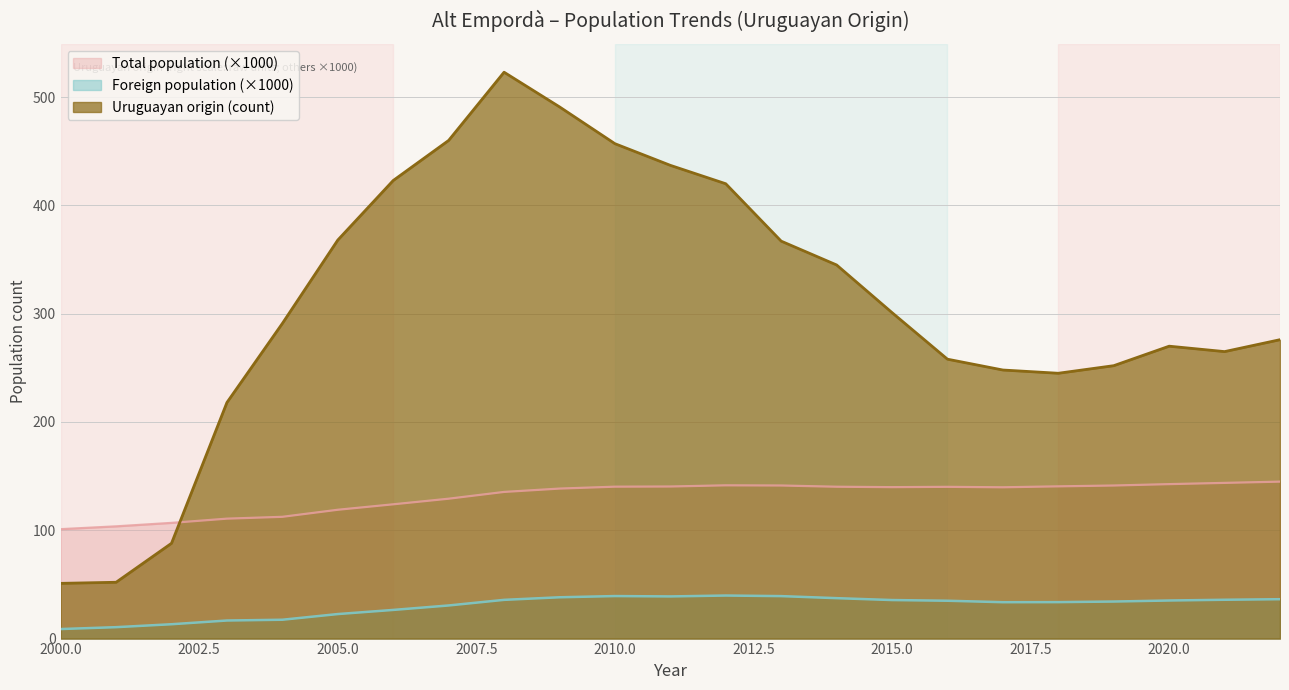

How many interior local peaks does the Uruguayan origin series have?

2